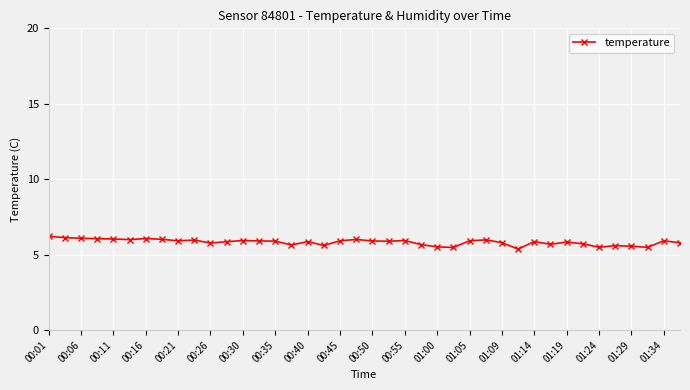

What is the value of the 8th point from the left?

6.0